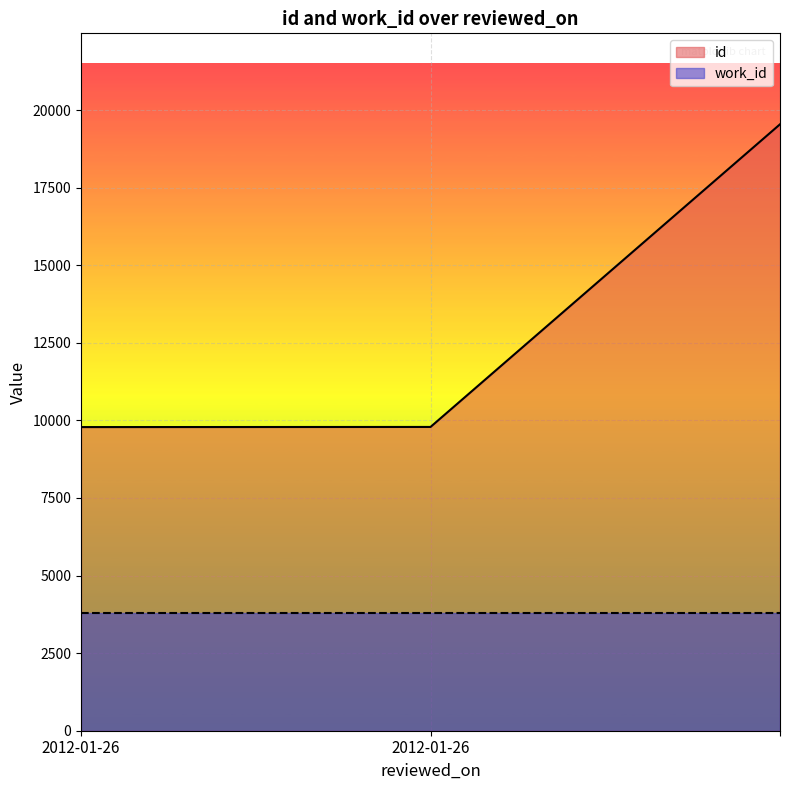

What is the value of the 1st point from the left?

9785